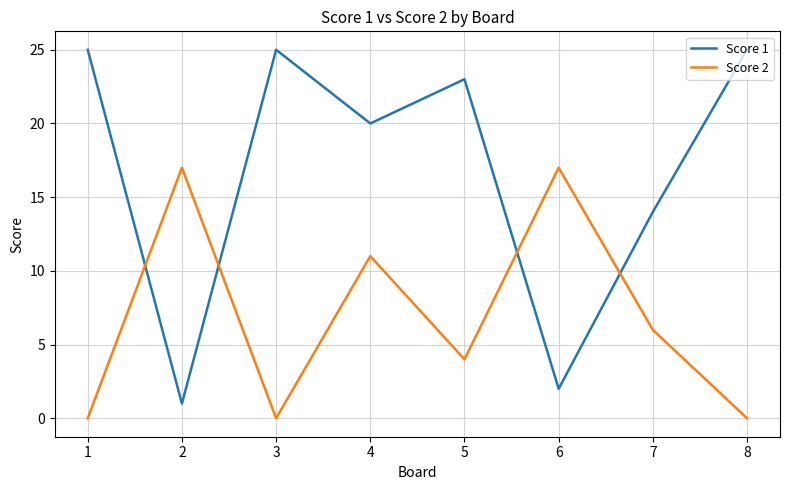

Between 3 and 7, which series saw the biggest shift?

Score 1